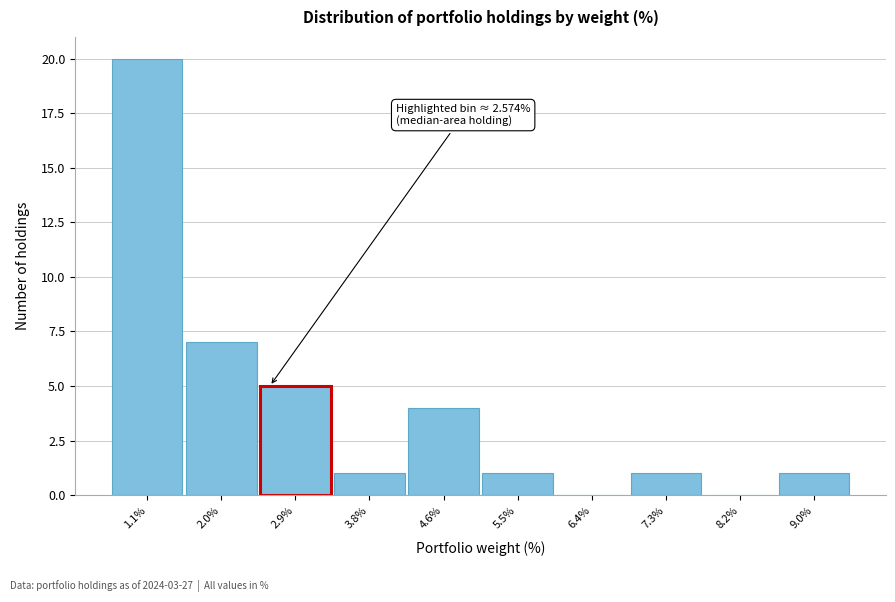

Over which range of the x-axis is the bar tallest?

0.7 to 1.6